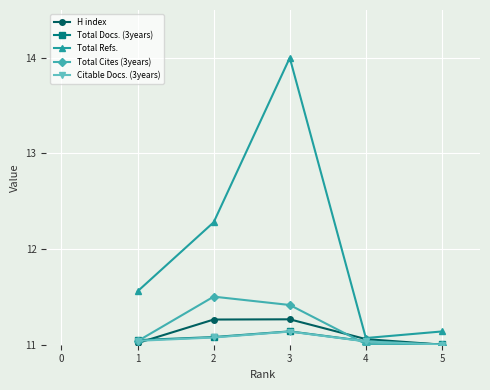

True or false: Total Docs. (3years) and Total Refs. intersect in this chart.

False